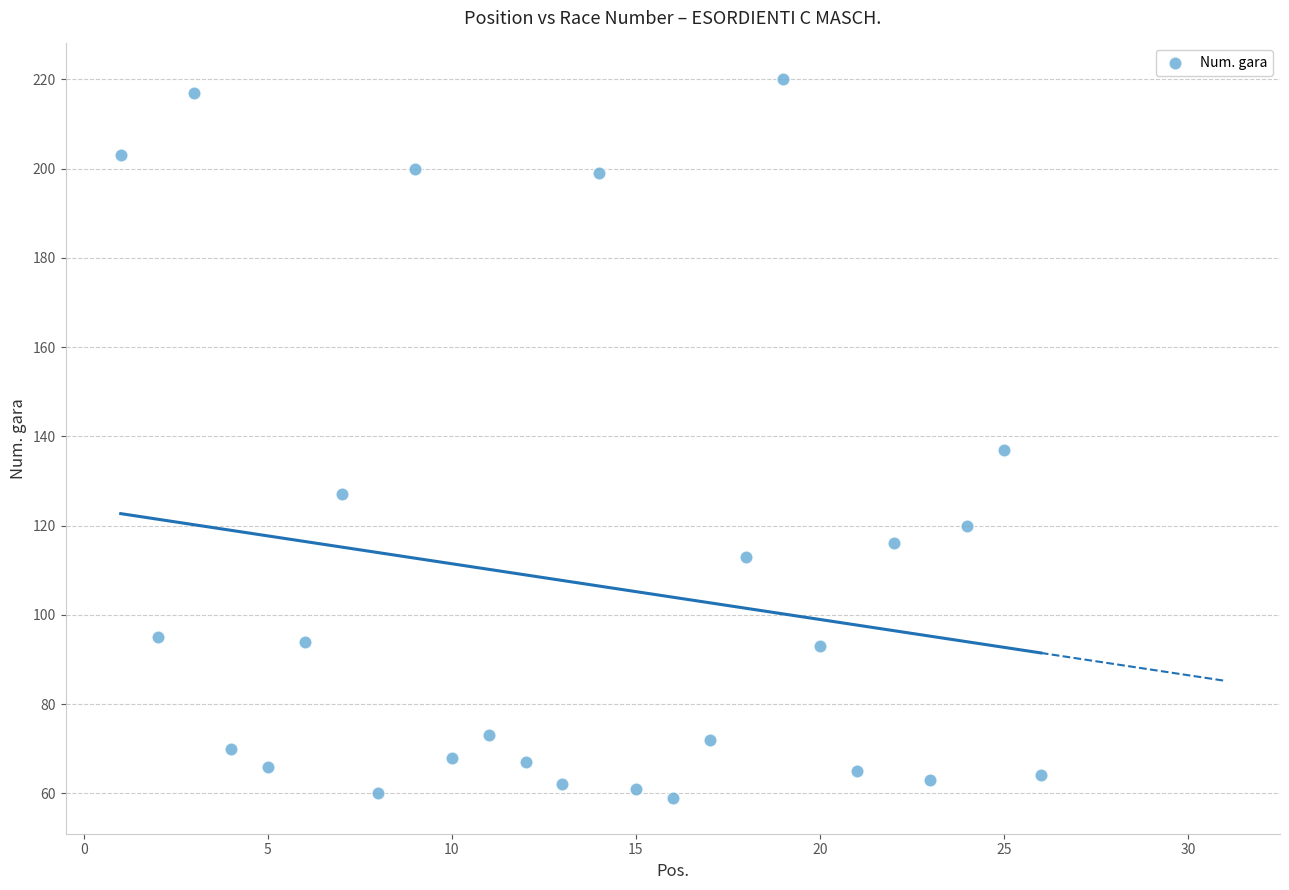

What Y value in the scatter plot is closest to 139?

137